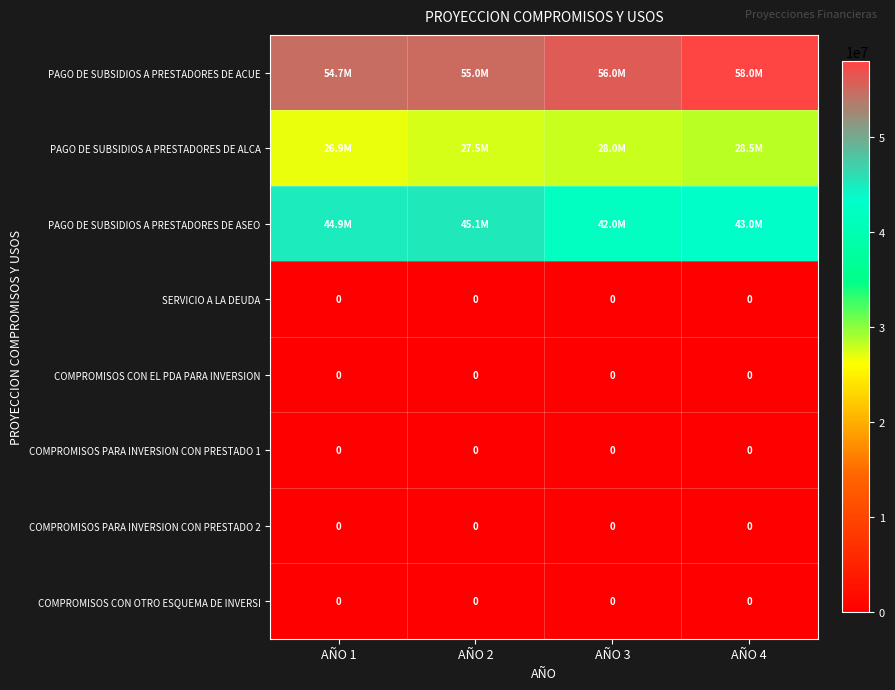

At which category is the sum across all series the highest?

AÑO 4